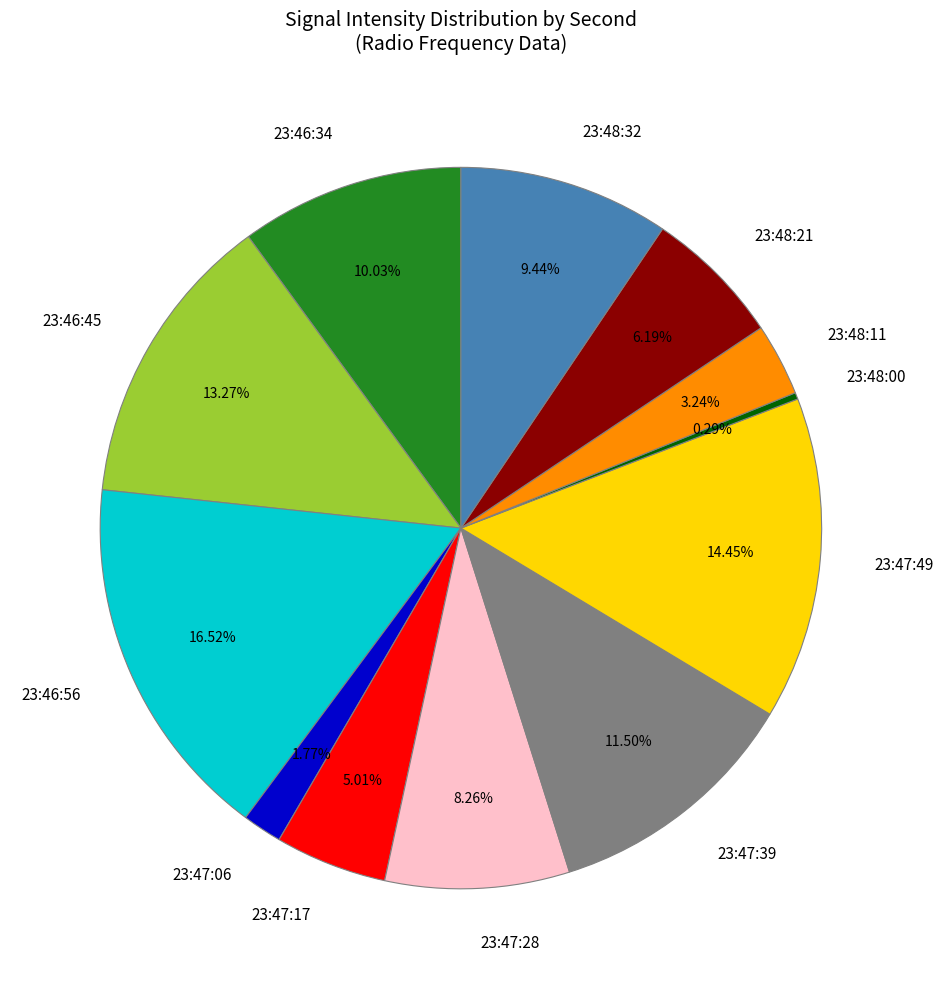

Does 23:47:49 represent more than half of the total?

No